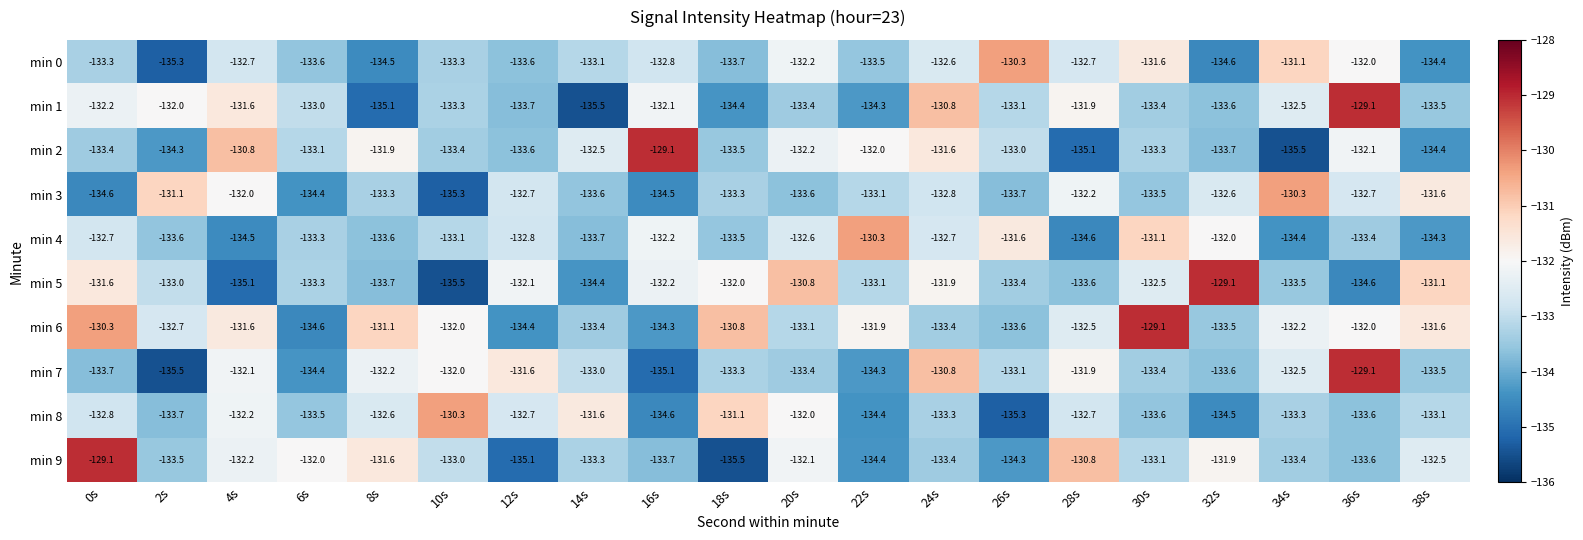

What is the maximum value for min 2?

-129.1